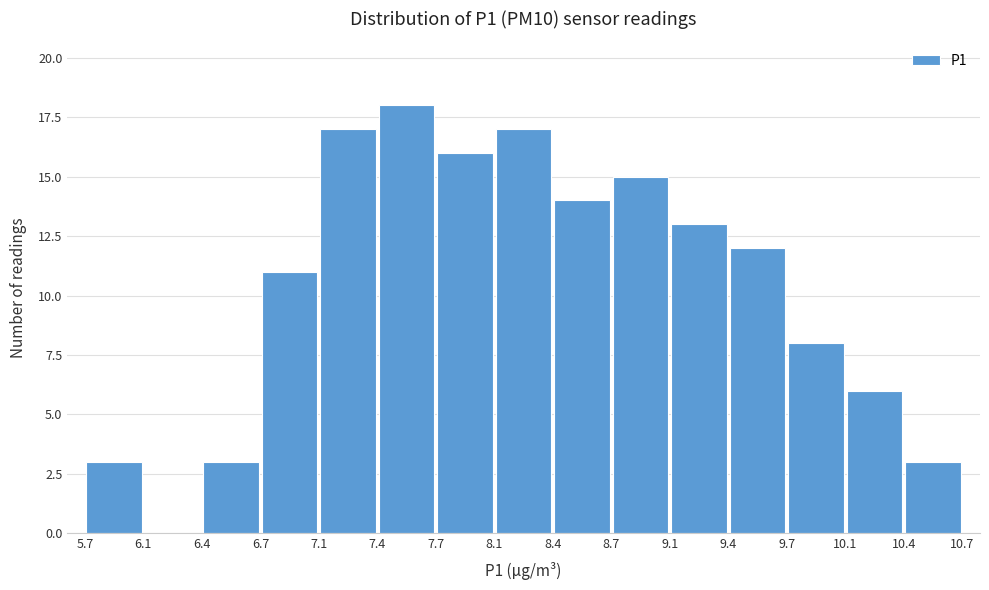

Reading left to right, transcribe this chart: for each bar, give the range it covers on the x-axis and its height. The values are not printed on the chart, so give them approximately, as read against the axis.

5.7 to 6.1: 3
6.1 to 6.4: 0
6.4 to 6.7: 3
6.7 to 7.1: 11
7.1 to 7.4: 17
7.4 to 7.7: 18
7.7 to 8.1: 16
8.1 to 8.4: 17
8.4 to 8.7: 14
8.7 to 9.1: 15
9.1 to 9.4: 13
9.4 to 9.7: 12
9.7 to 10.1: 8
10.1 to 10.4: 6
10.4 to 10.7: 3